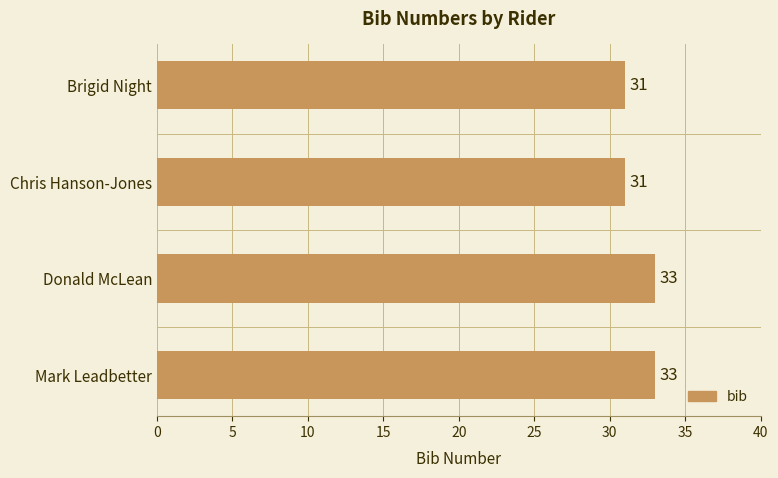

What is the minimum value shown in the chart?

31